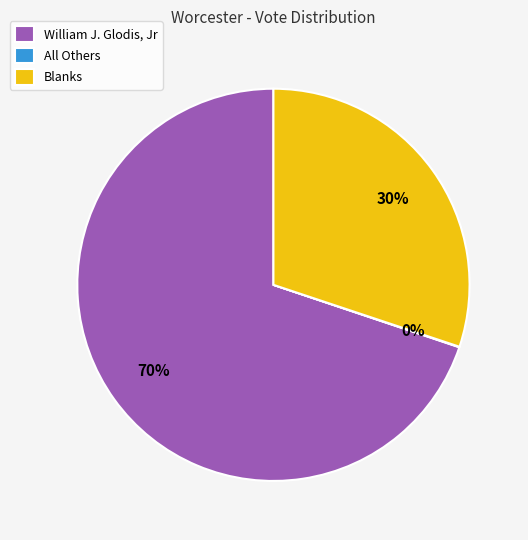

Approximately how many times larger is the value at Blanks compared to William J. Glodis, Jr?

0.4